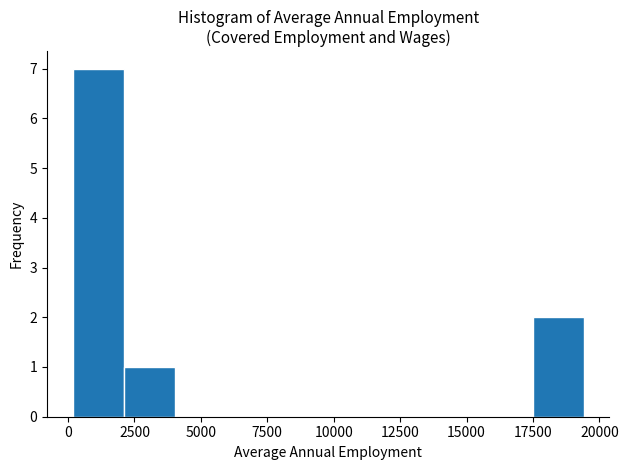

Around what value on the x-axis is the tallest bar? Give the approximate position of its centre, as read against the axis.

1000